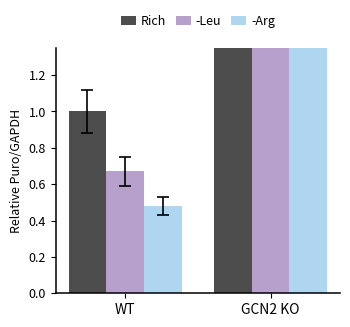

What are all the series names shown in the legend?

Rich, -Leu, -Arg